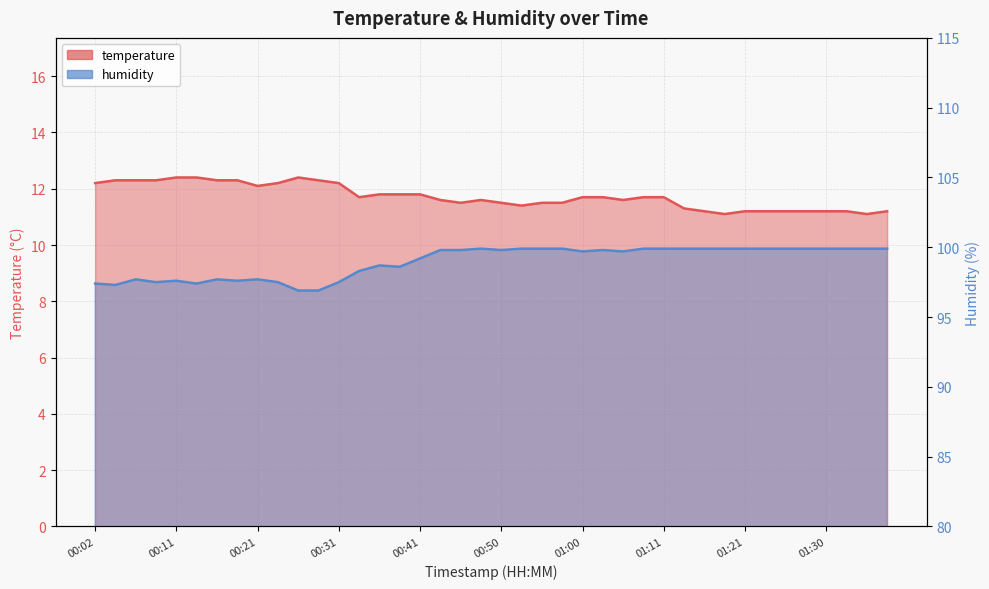

Rank the series by their maximum value, from highest to lowest.

humidity, temperature